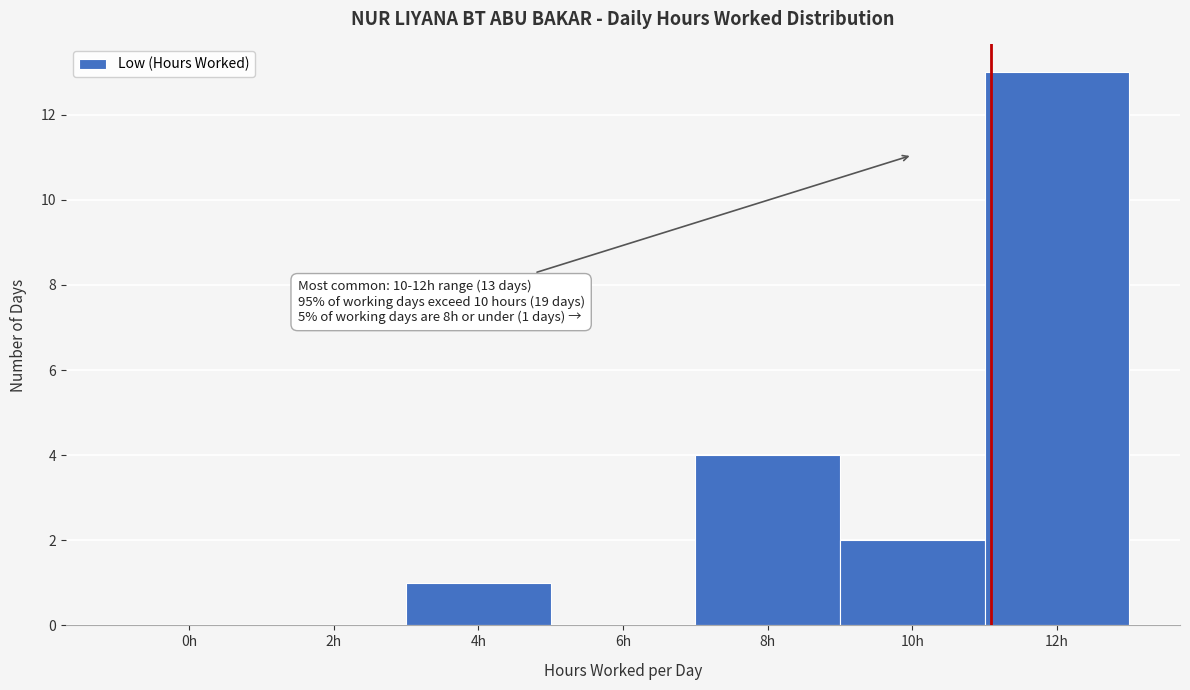

Reading left to right, list all the values displayed in this chart.

0h=0	2h=0	4h=1	6h=0	8h=4	10h=2	12h=13